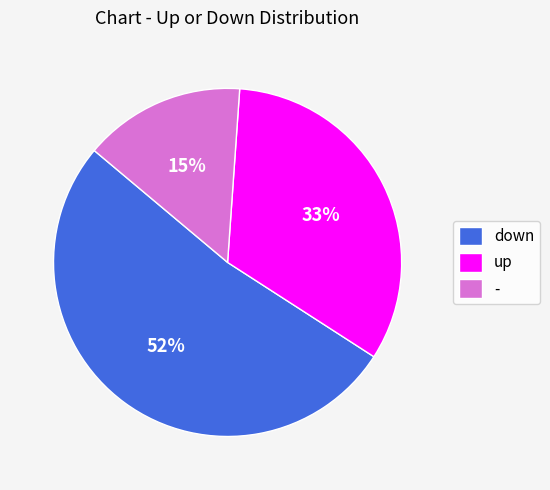

To the nearest percent, what portion does down represent?

52%